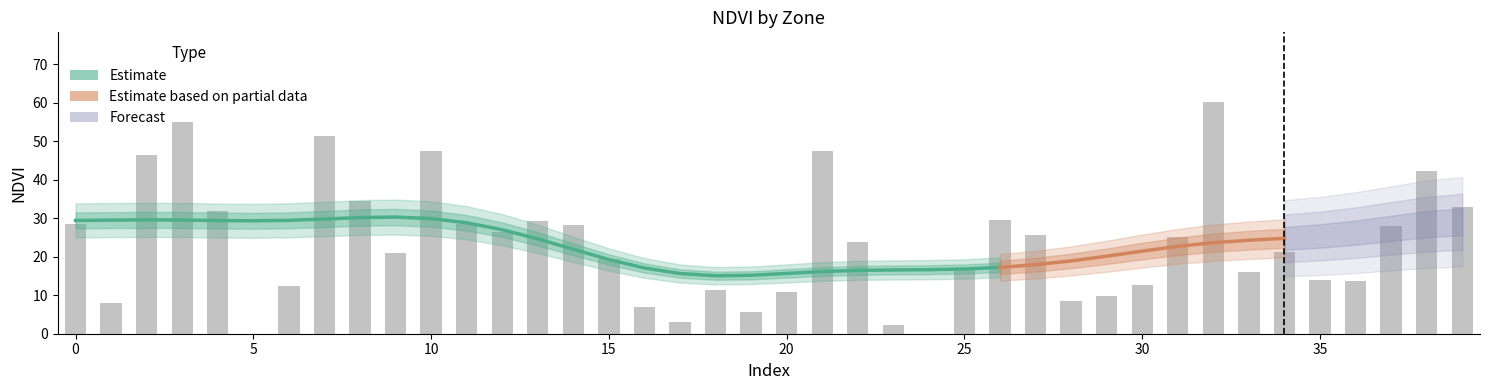

Does the chart contain any negative values?

No